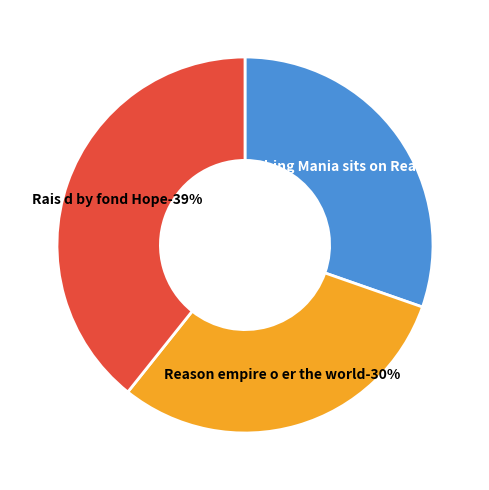

Does Rais d by fond Hope represent more than half of the total?

No